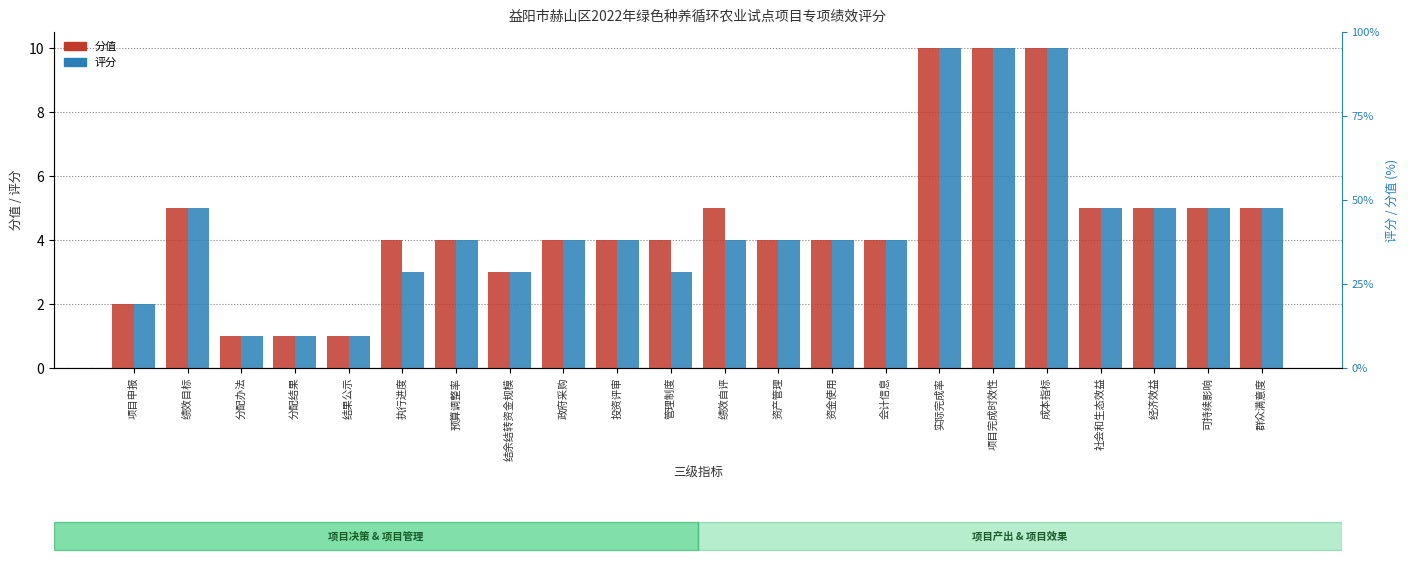

How many bars are there in total?

44